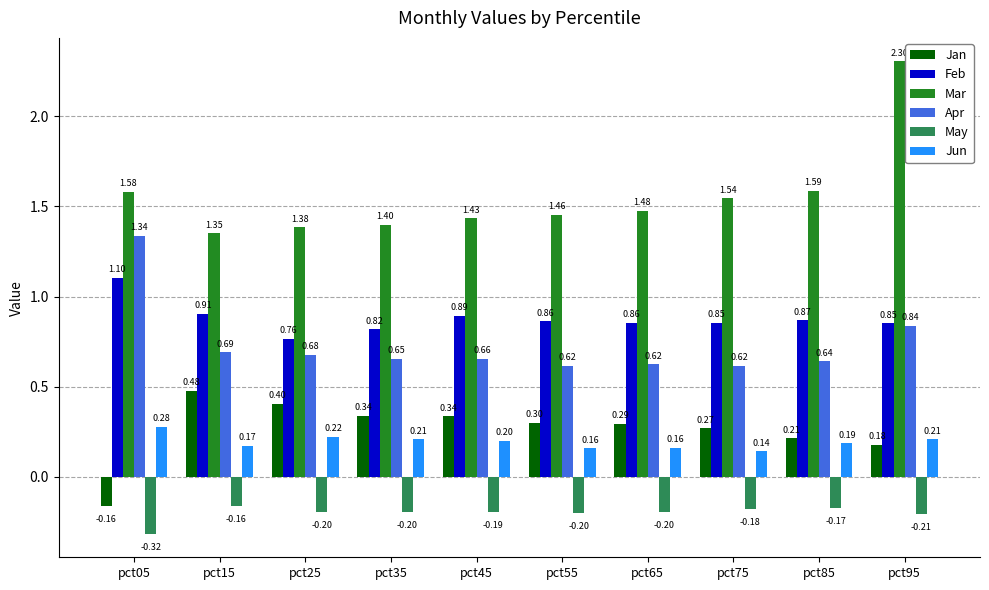

Are the bars grouped side by side (vs. stacked)?

Yes